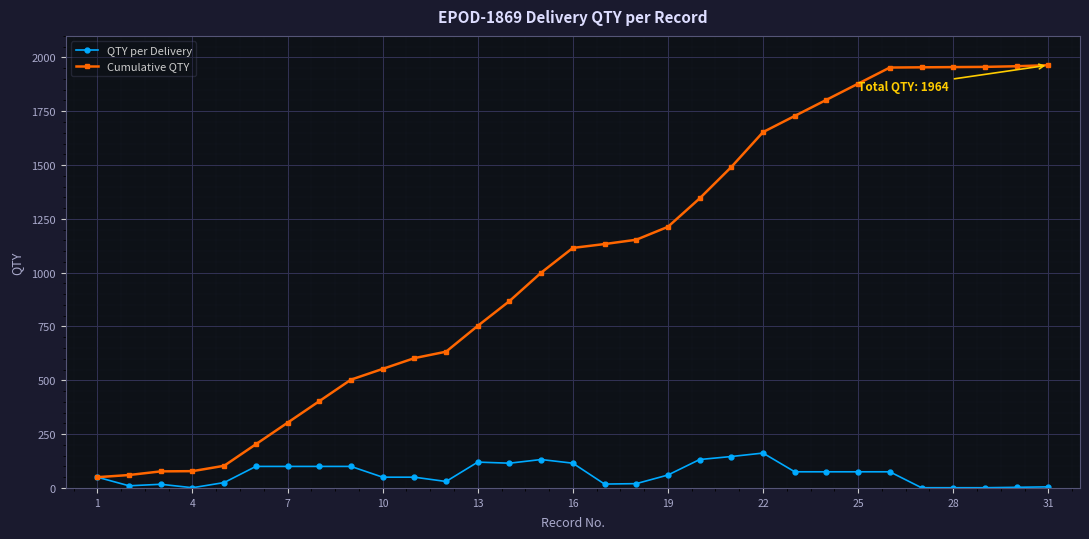

List the series in order of their overall mean, lowest first.

QTY per Delivery, Cumulative QTY